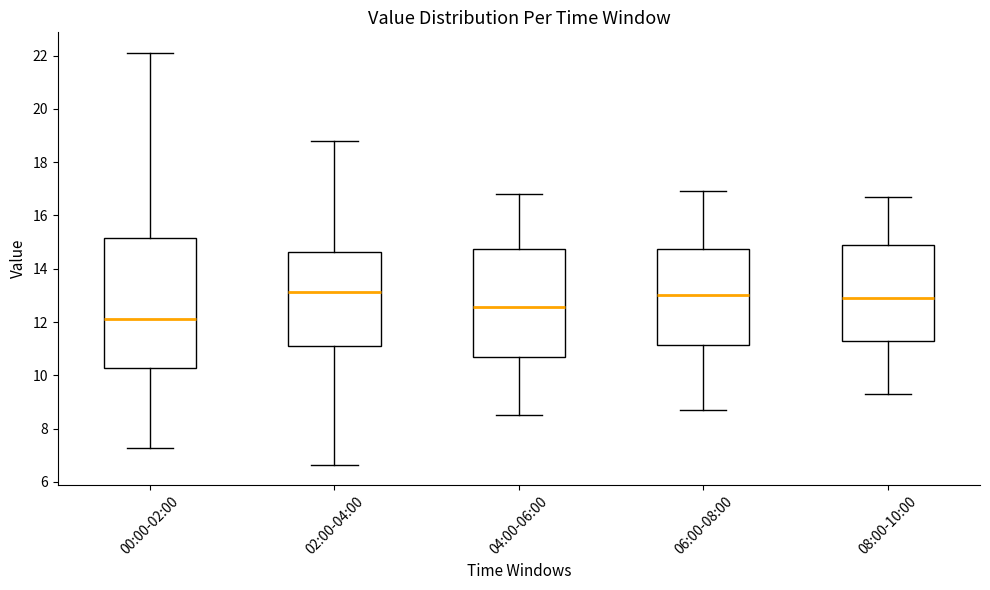

Comparing the boxes themselves (not the whiskers), which one is the tallest?

00:00-02:00